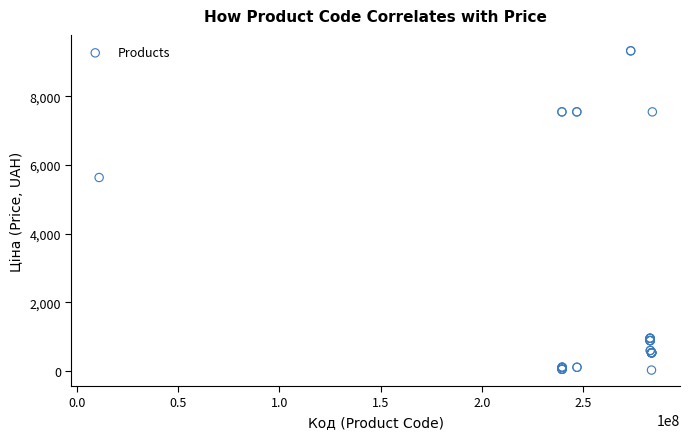

What Y value in the scatter plot is closest to 4676?

5636.0